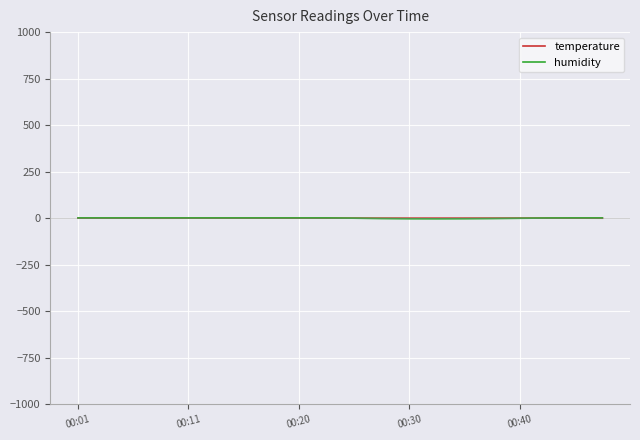

Does the chart have visible grid lines?

Yes